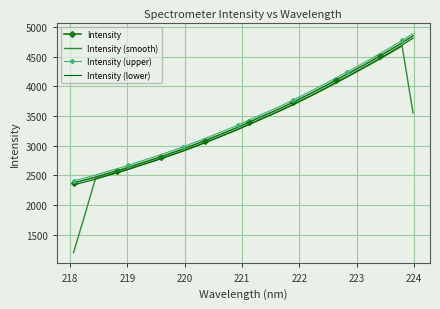

What is the lowest value of the Intensity (lower) series?

2336.8